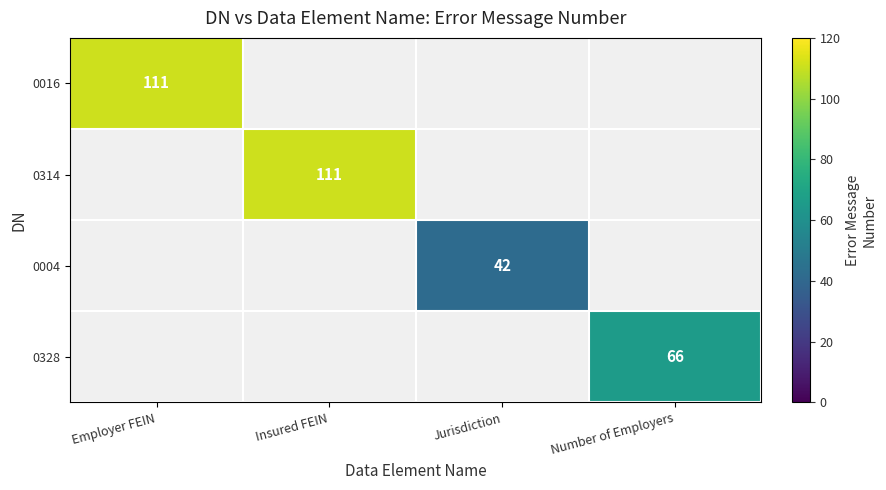

True or false: 0016 has a value of 28.1 at Employer FEIN.

False